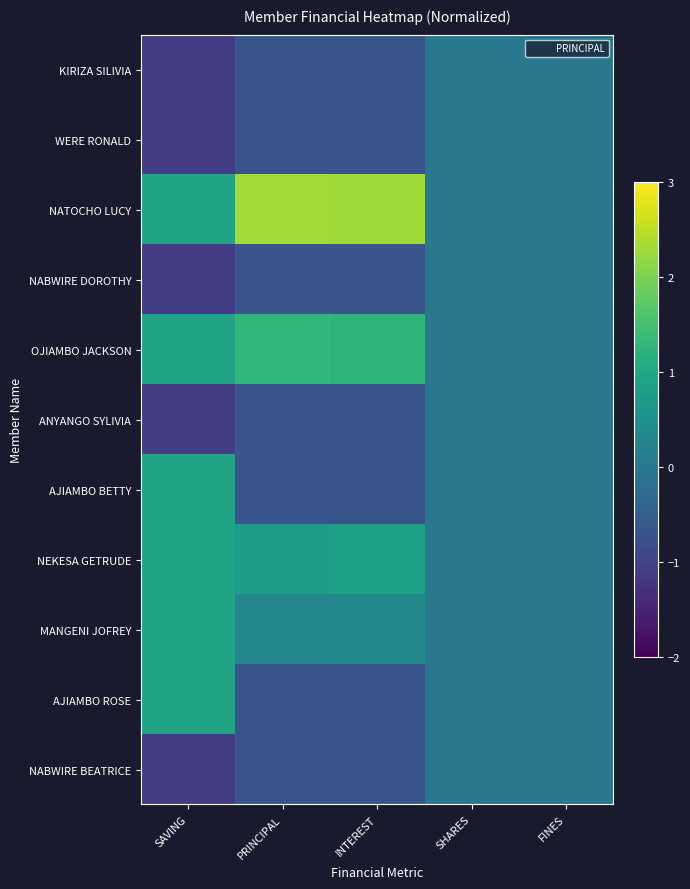

Which category has the highest value across all series?

PRINCIPAL